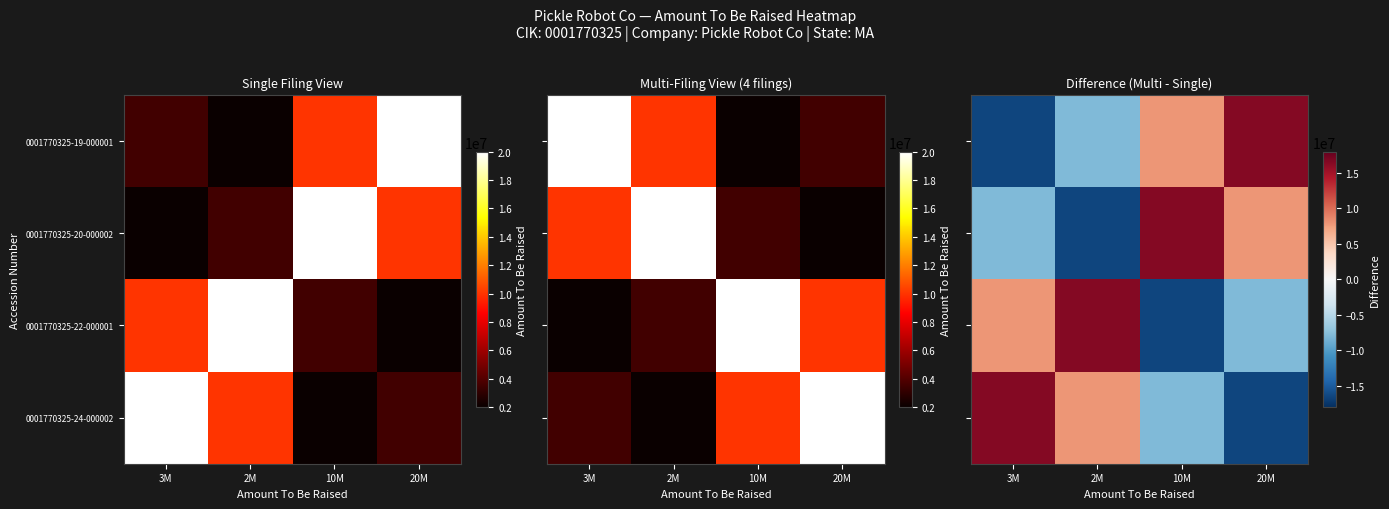

Which has a higher value, 2M or 3M?

2M